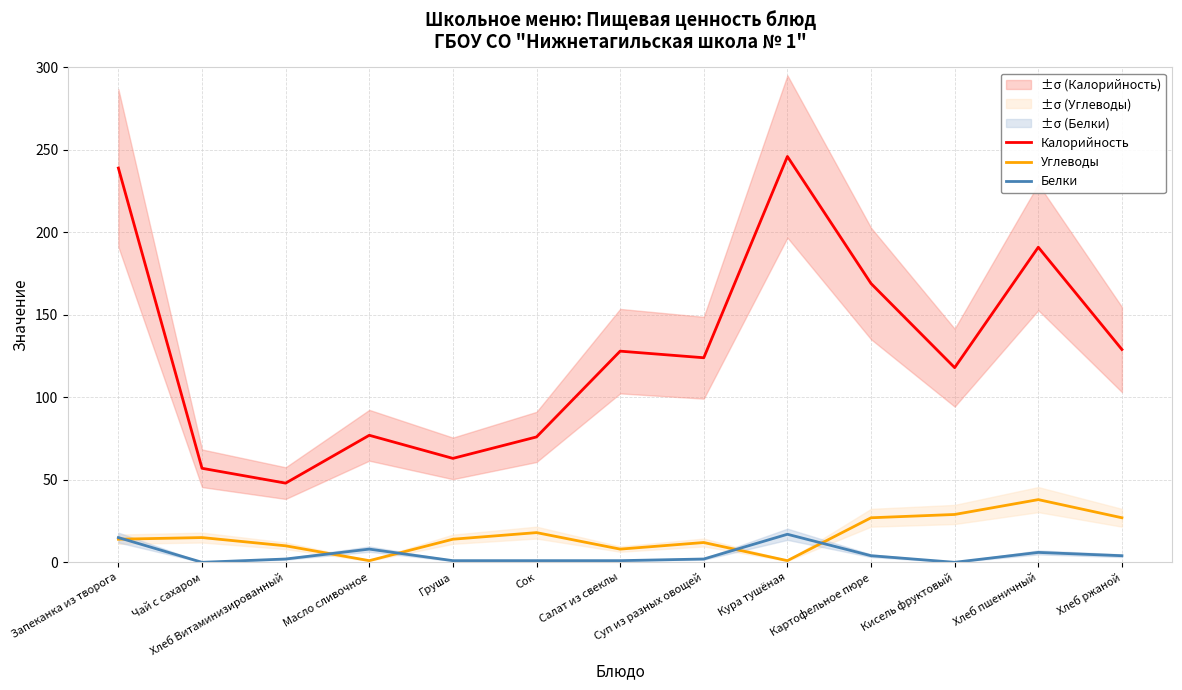

Is it true that Белки equals 1 at Салат из свеклы?

True